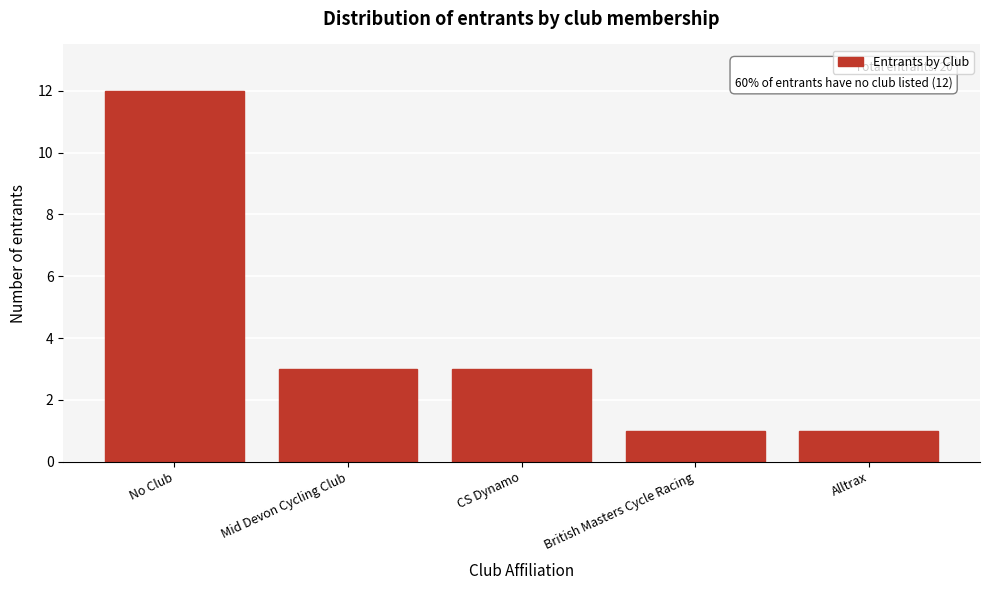

Reading left to right, transcribe all the data shown in this chart.

No Club=12	Mid Devon Cycling Club=3	CS Dynamo=3	British Masters Cycle Racing=1	Alltrax=1